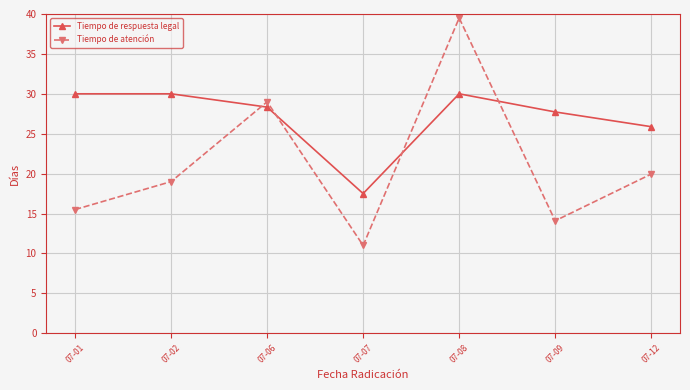

How many lines are shown in the chart?

2